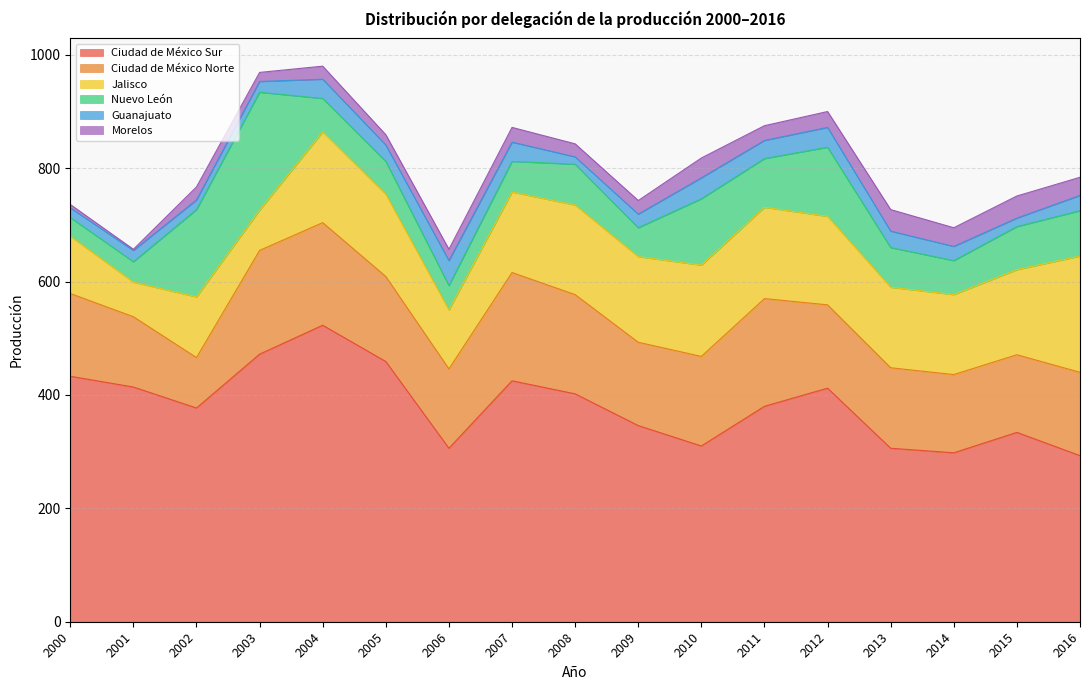

What are all the series names shown in the legend?

Ciudad de México Sur, Ciudad de México Norte, Jalisco, Nuevo León, Guanajuato, Morelos